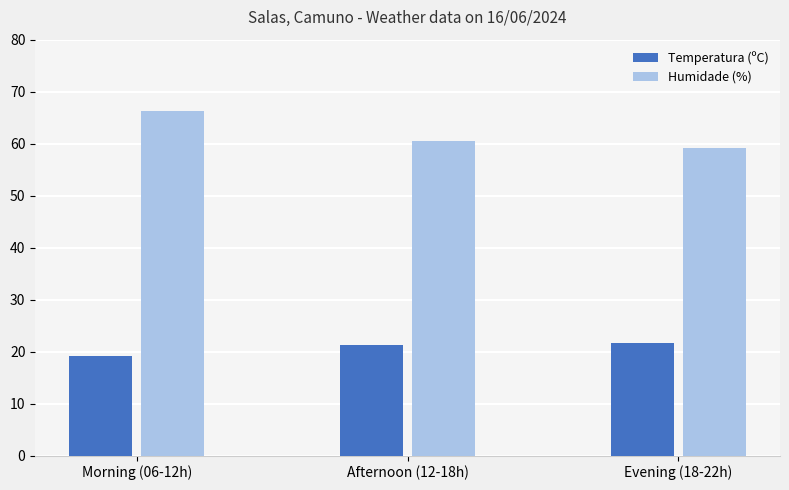

What is the difference between the highest and lowest values at Morning (06-12h)?

47.1